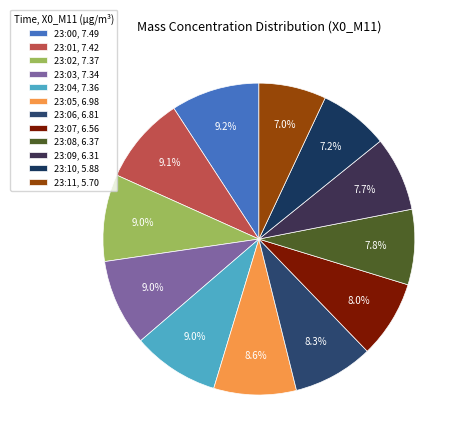

Does any single category account for the majority?

No